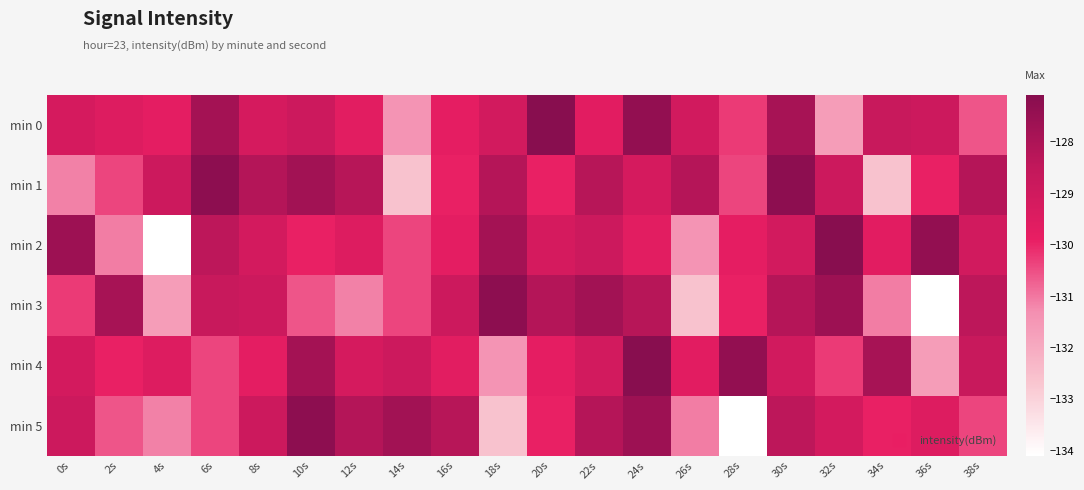

How many series are shown in this chart?

6